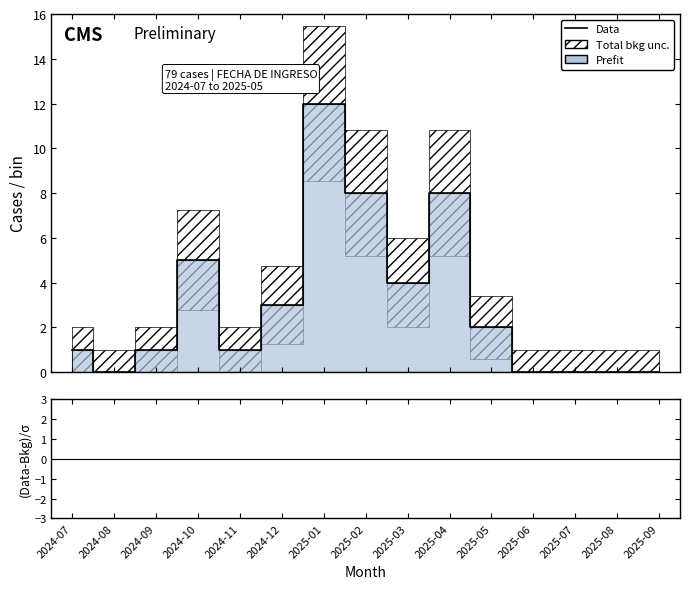

What is the difference between the values at 2025-04 and 2025-06?

8